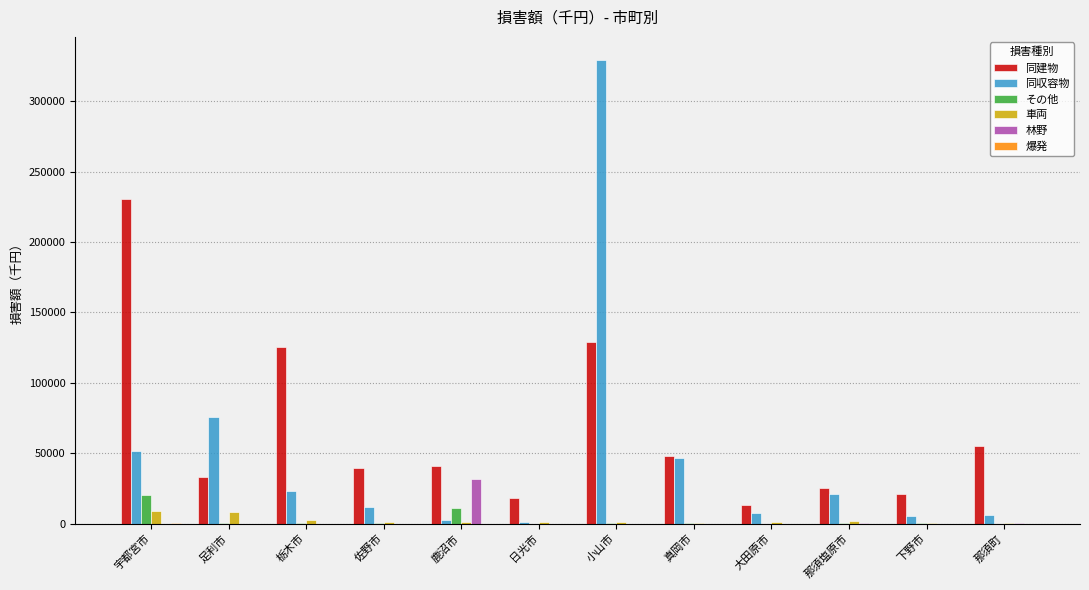

Are the bars horizontal?

No